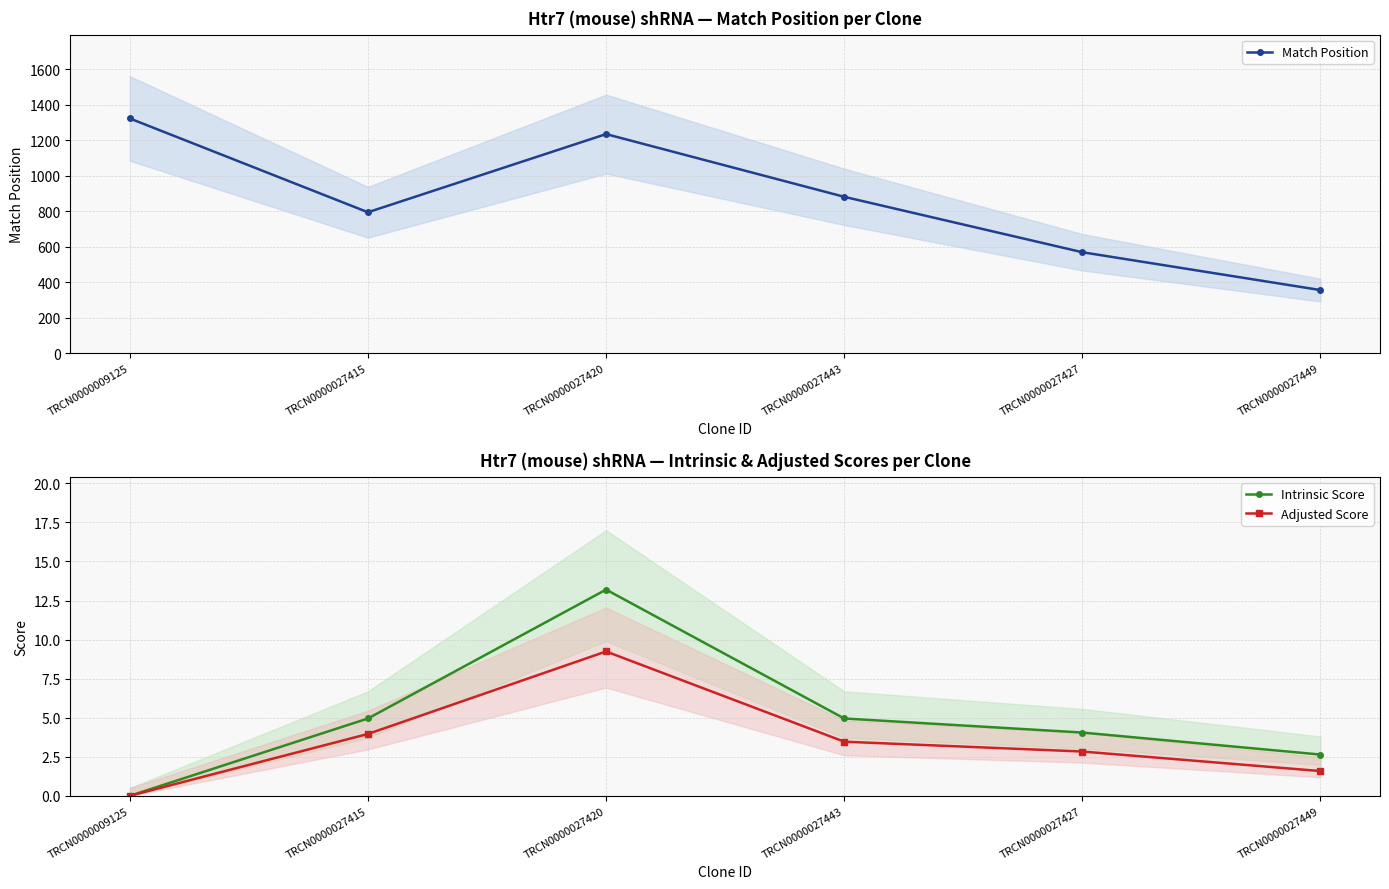

At which category does Match Position reach its first local valley?

TRCN0000027415